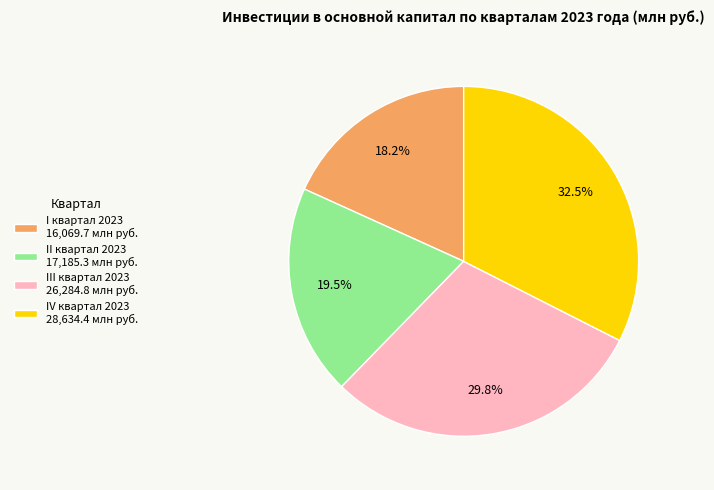

Does any single category account for the majority?

No